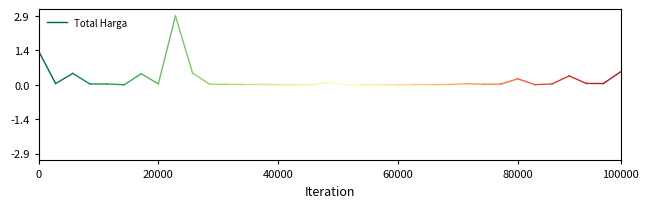

What is the ratio of the value at 0 to the value at 20000?

28.7